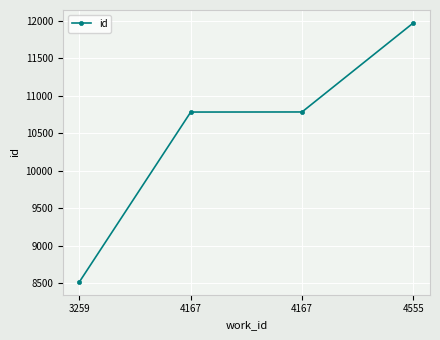

How many lines are shown in the chart?

1